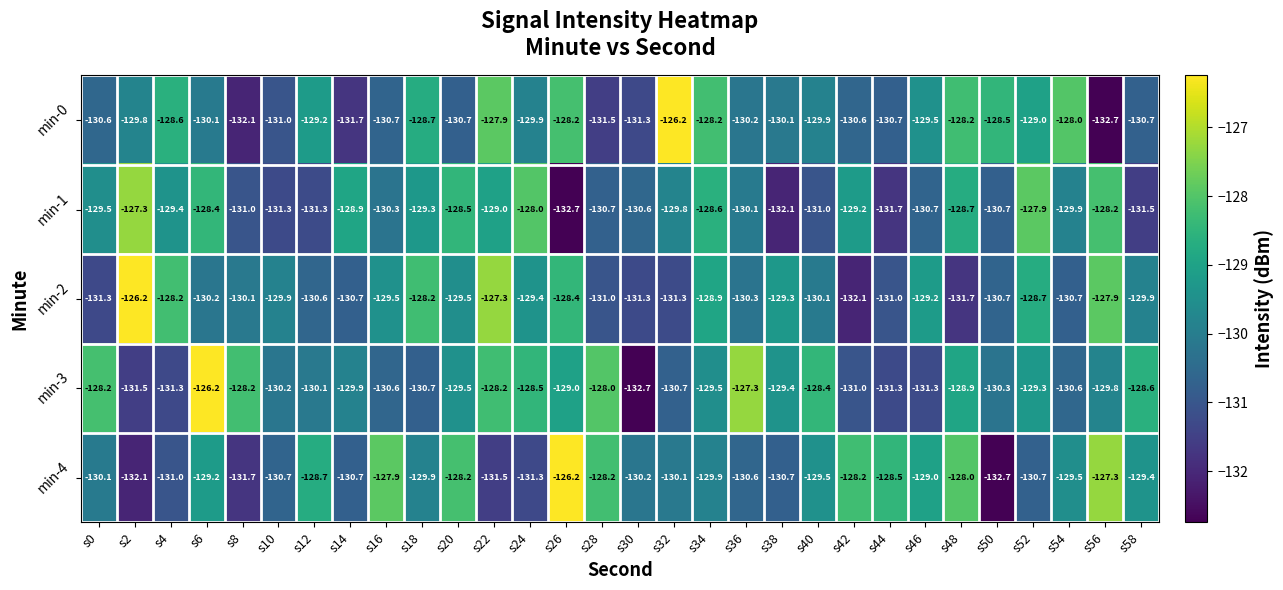

What is the minimum value for min-1?

-132.7